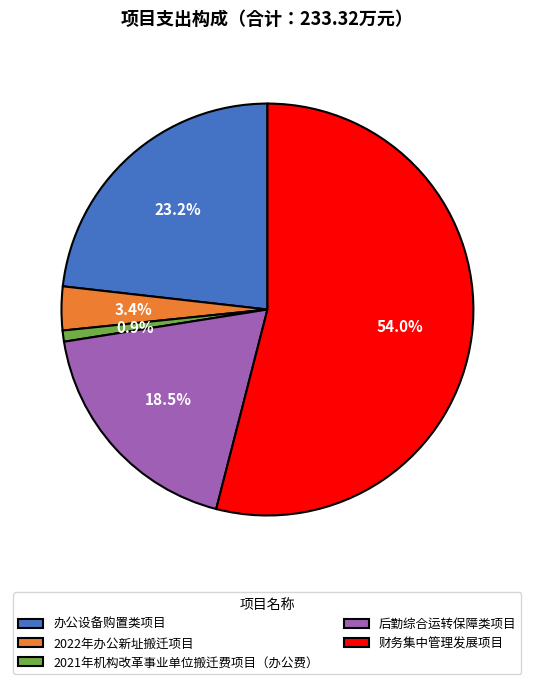

Is there a majority slice in this chart?

Yes